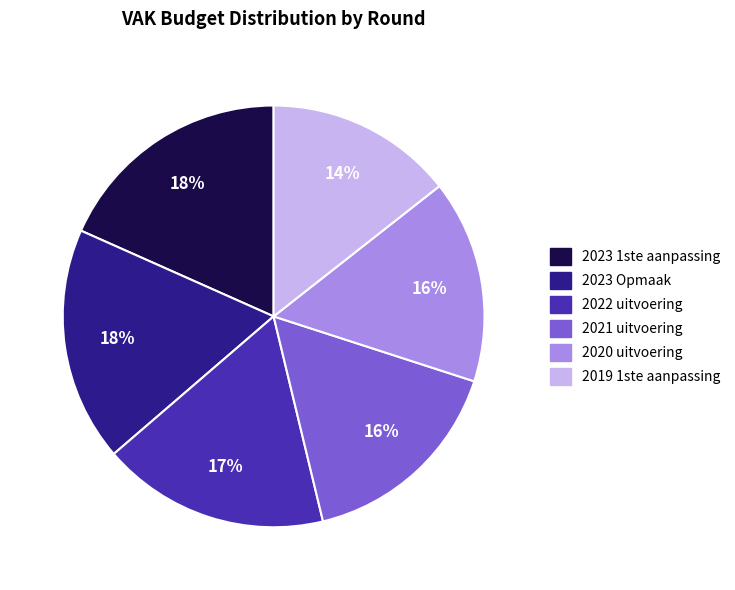

Does 2023 1ste aanpassing represent more than half of the total?

No